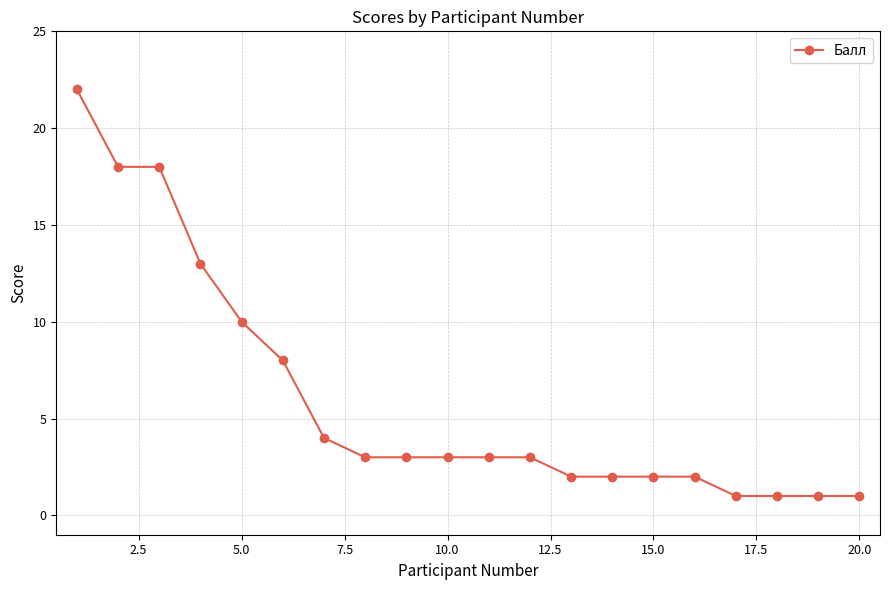

What is the maximum value shown in the chart?

22